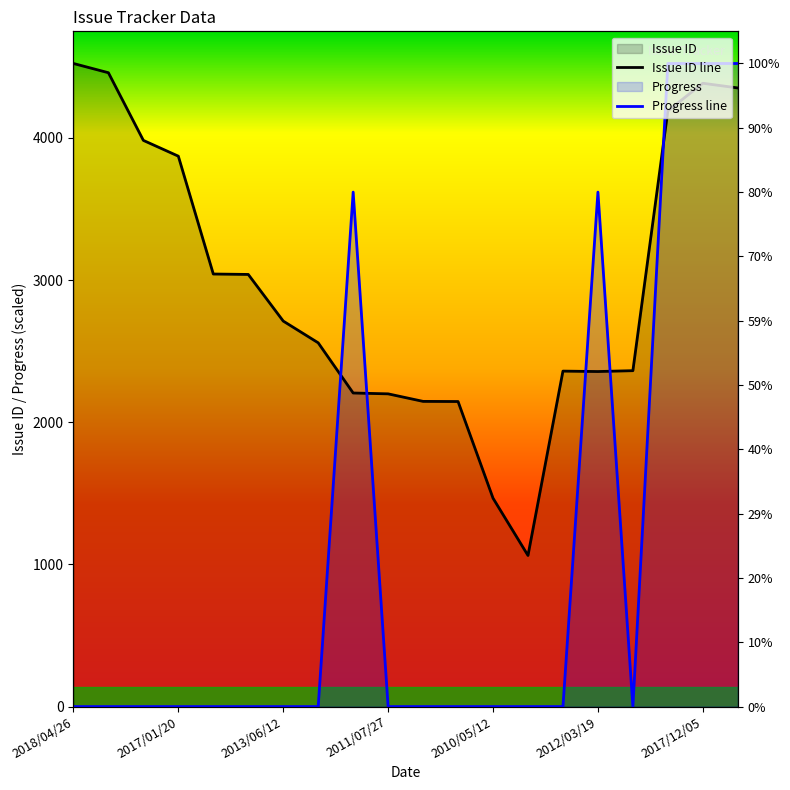

Which category has the lowest value across all series?

2018/04/26